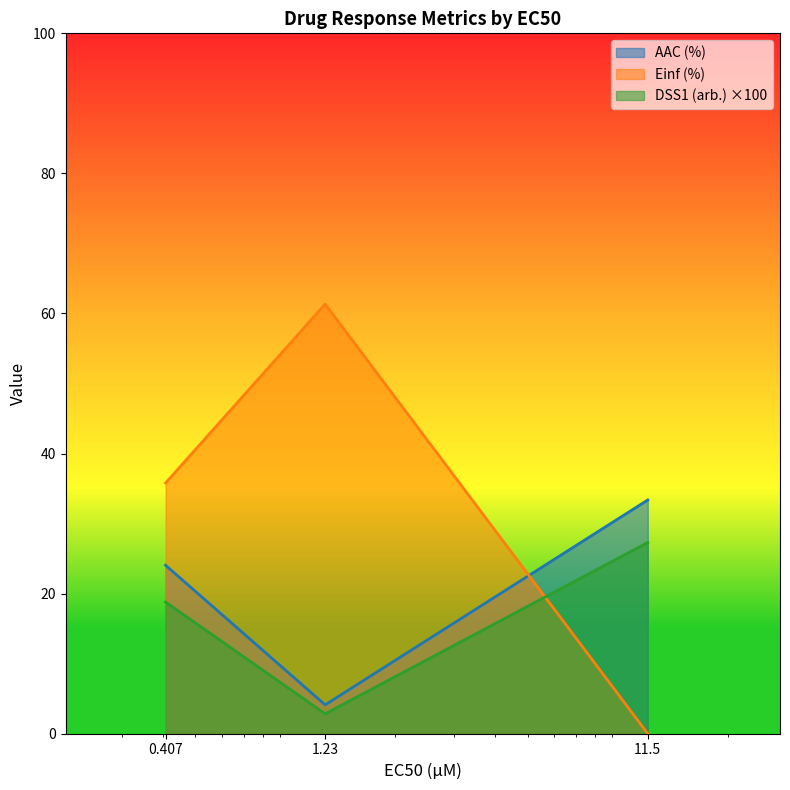

What are all the series names shown in the legend?

AAC (%), Einf (%), DSS1 (arb.) ×100